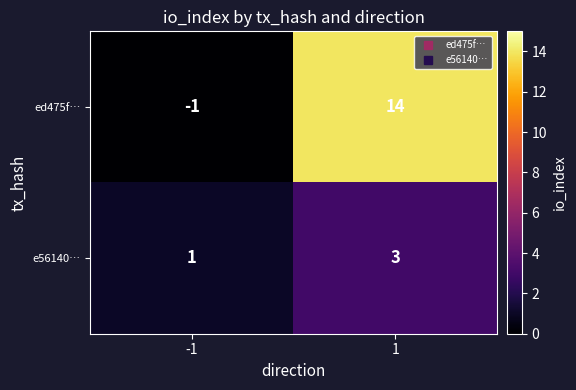

Which series has the largest total across all categories?

ed475f…